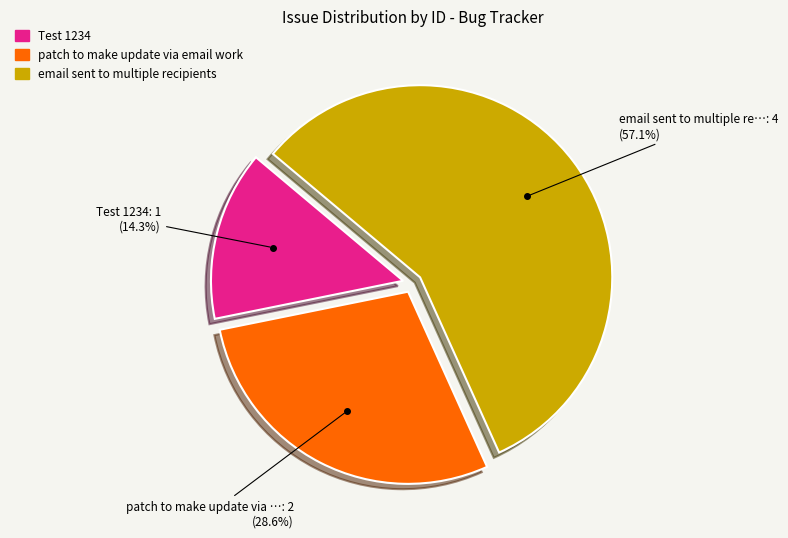

Rank the categories by value from highest to lowest.

email sent to multiple recipients, patch to make update via email work, Test 1234